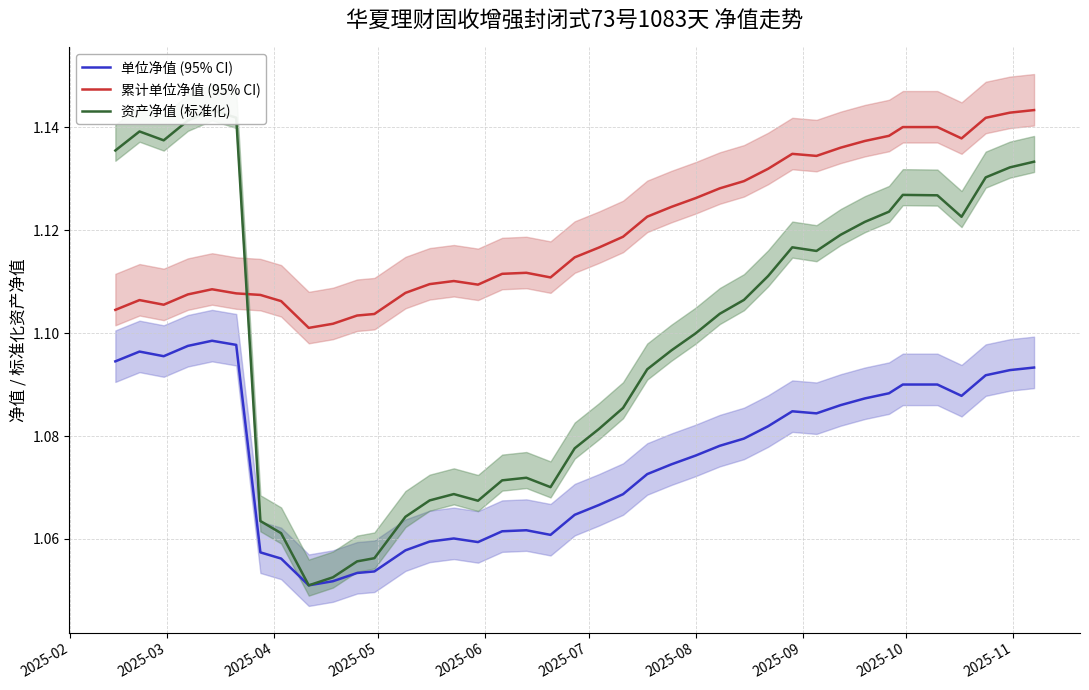

True or false: 累计单位净值 (95% CI) and 单位净值 (95% CI) intersect in this chart.

False